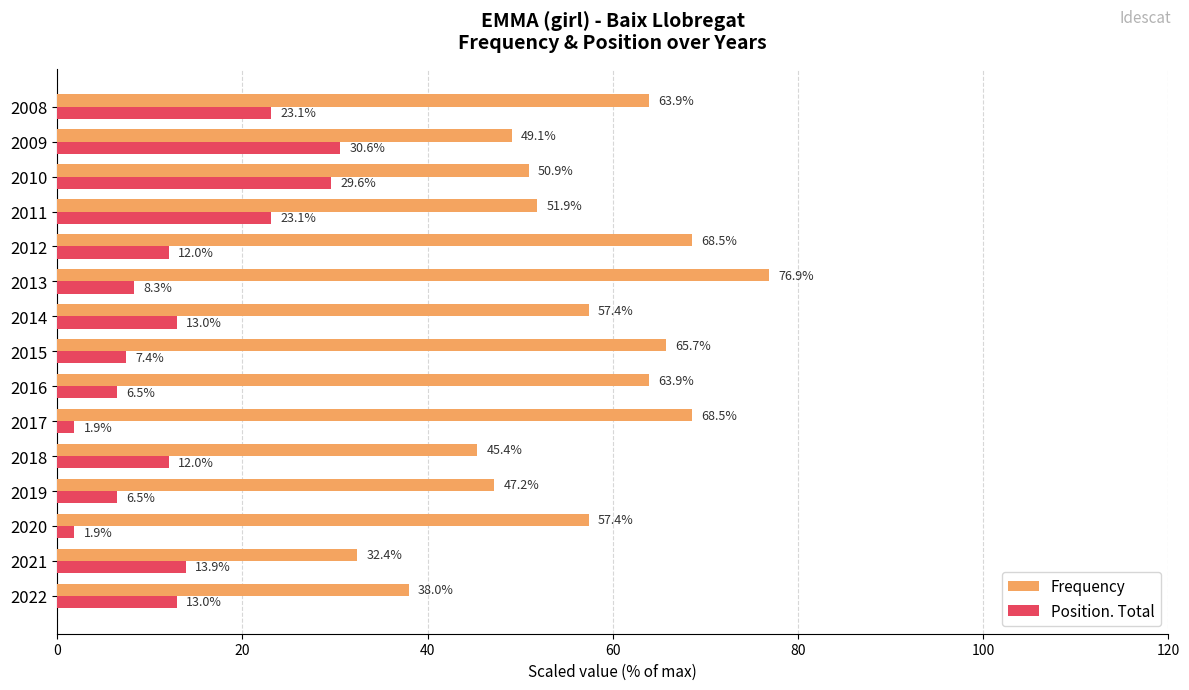

Which series has the largest total across all categories?

Frequency